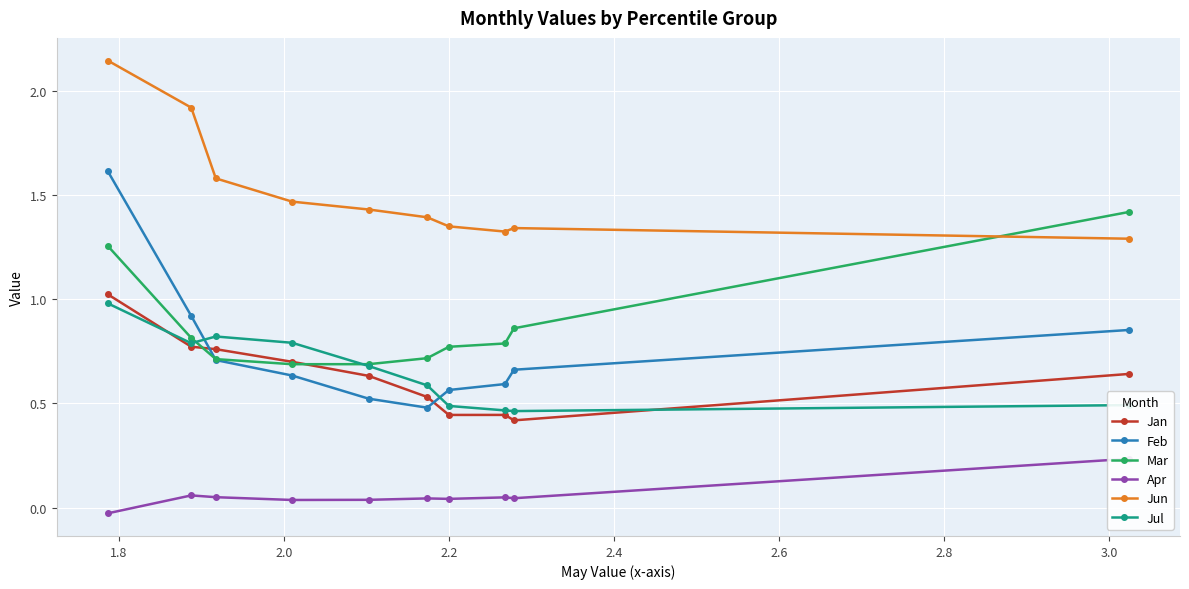

True or false: Jun and Jan intersect in this chart.

False